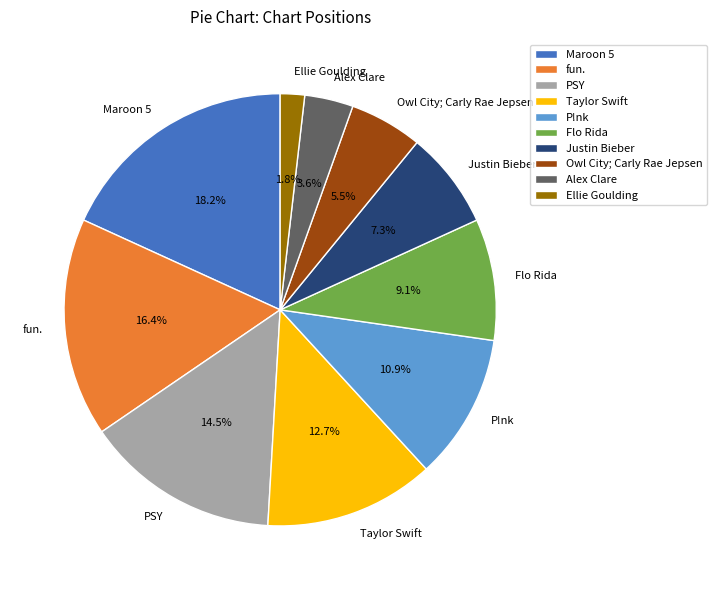

How many segments does this pie chart have?

10